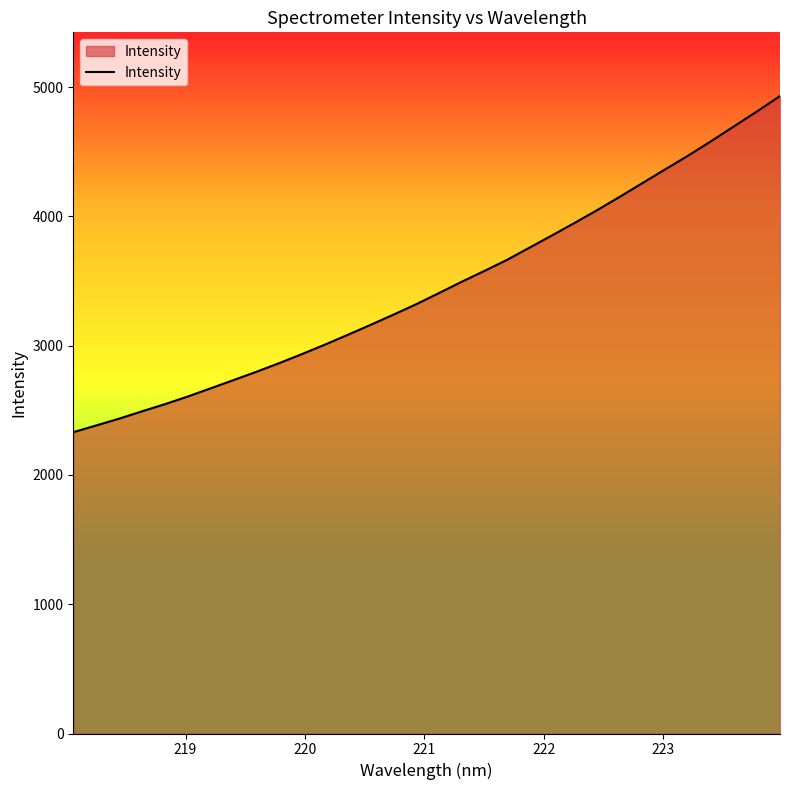

What is the smallest value displayed?

2330.7